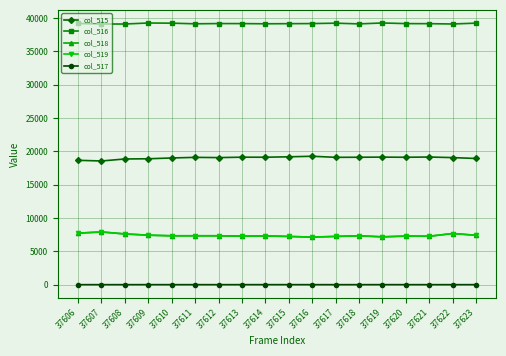

Is it true that col_516 equals 9022 at 37621?

False